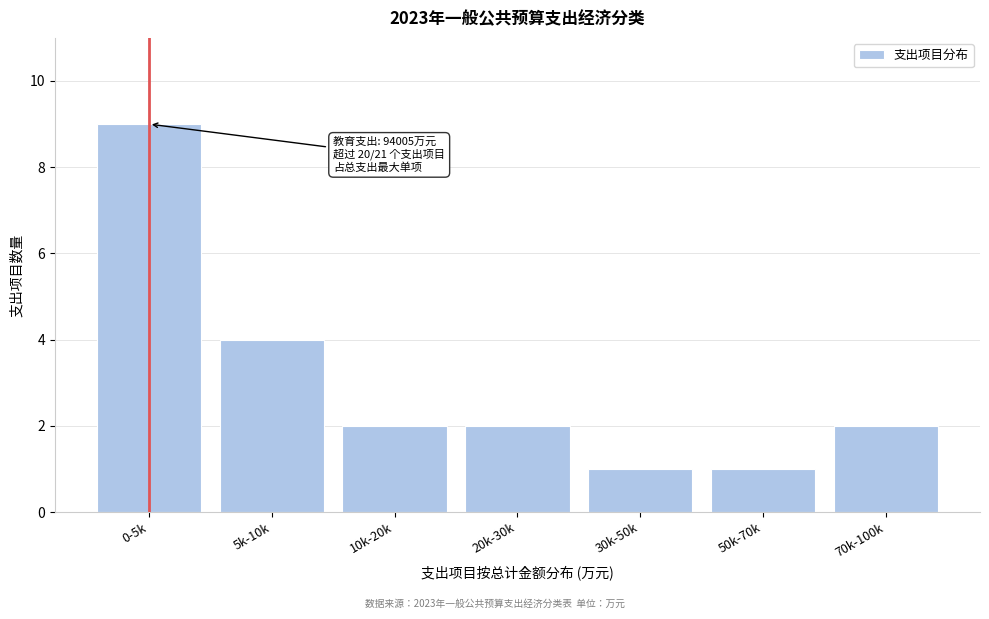

Reading left to right, what are all the values shown in this chart?

0-5k=9	5k-10k=4	10k-20k=2	20k-30k=2	30k-50k=1	50k-70k=1	70k-100k=2